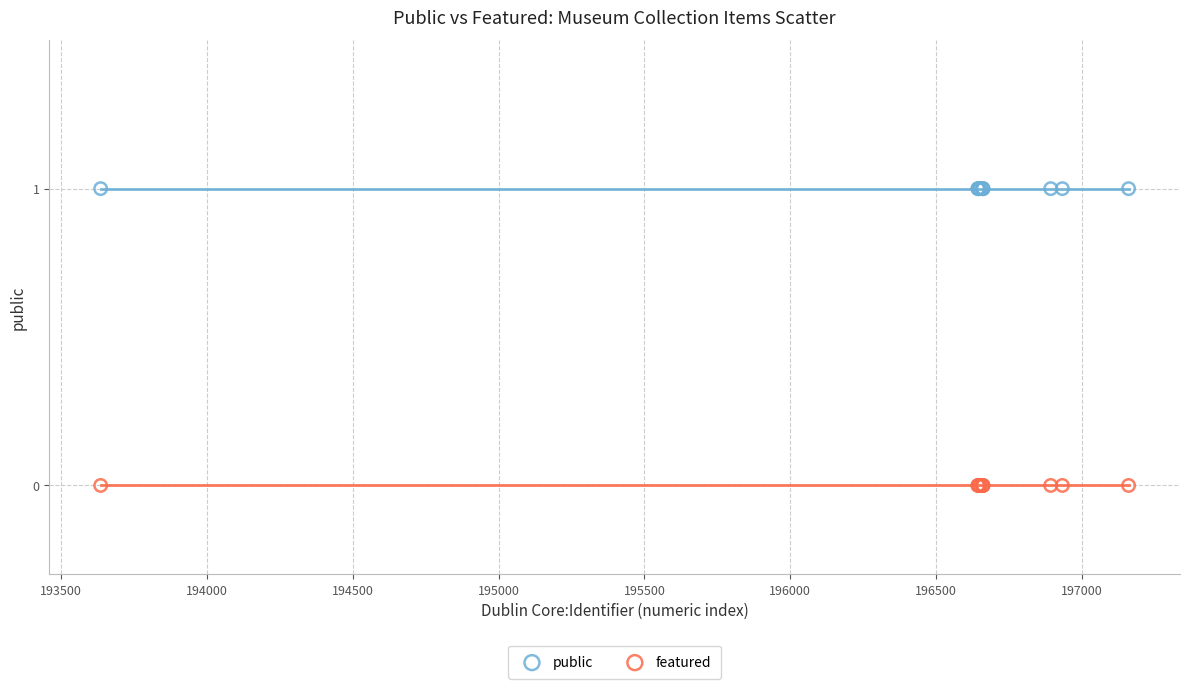

Which series reaches the minimum Y coordinate?

featured